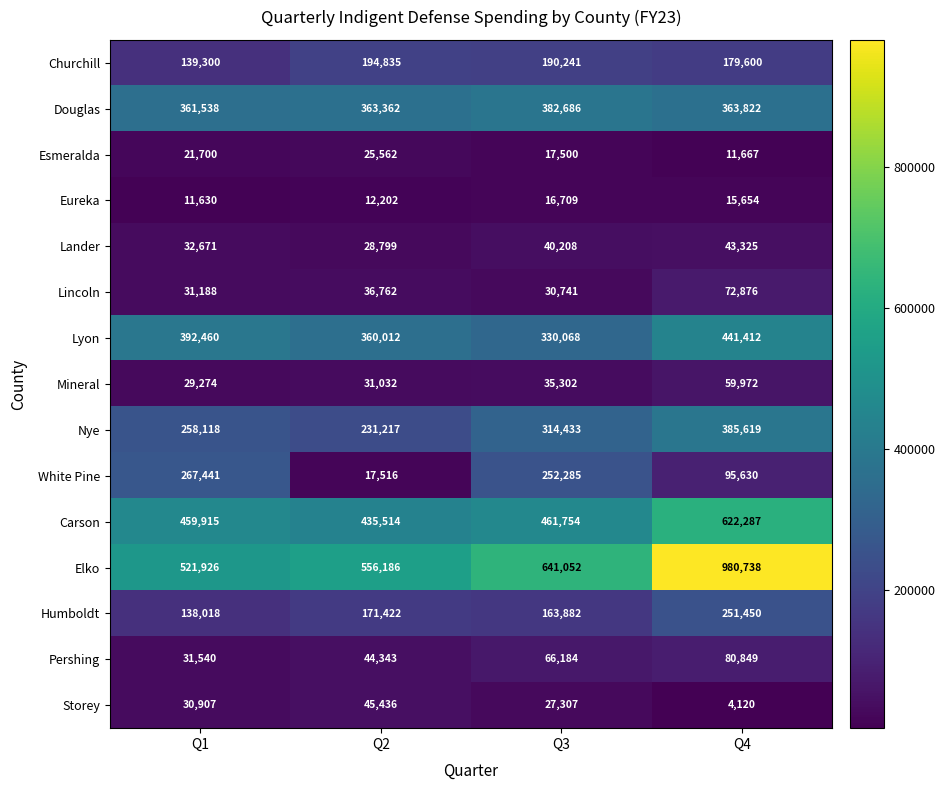

What is the spread (max minus min) of values at Q4?

976618